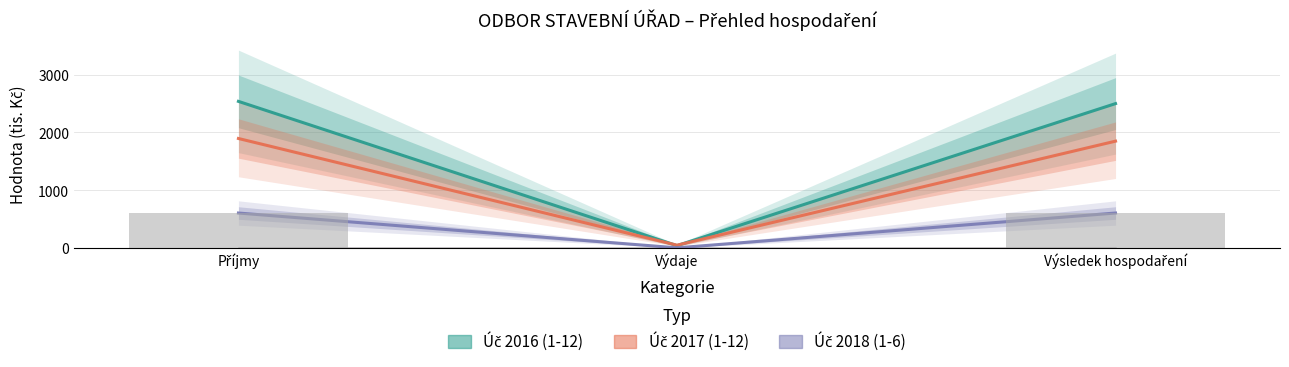

What is the sum of the Úč 2017 (1-12) values at Příjmy and Výsledek hospodaření?

3745.8